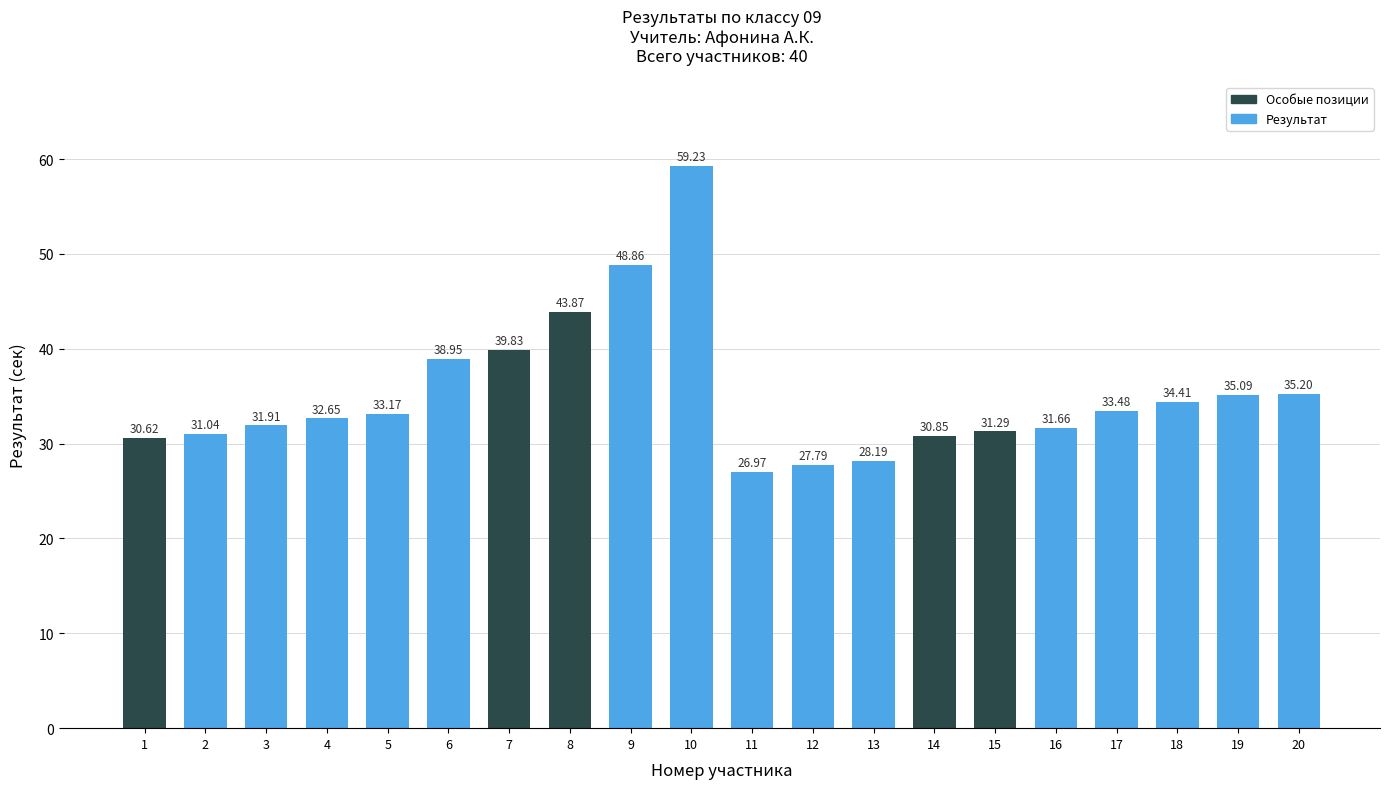

What is the value of the 3rd bar from the left?

31.9